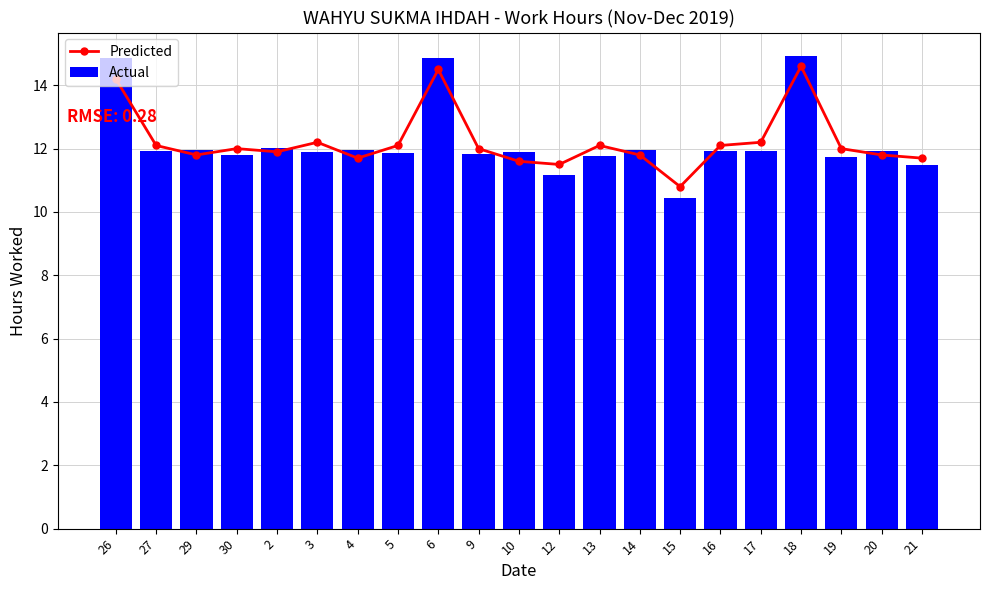

True or false: Actual has a value of 11.9 at 10.

True